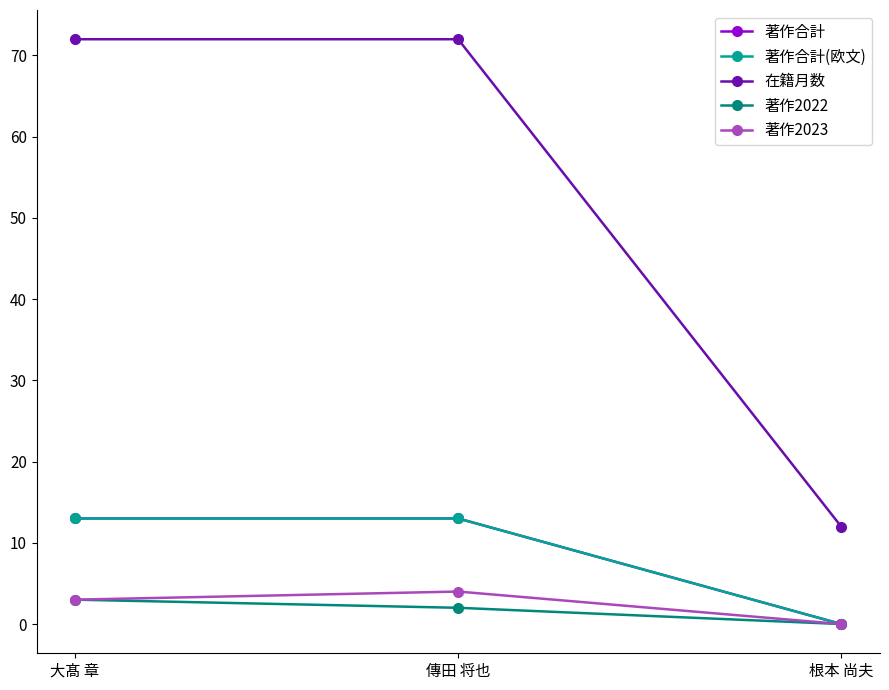

Is this an area chart (filled region under the line)?

No